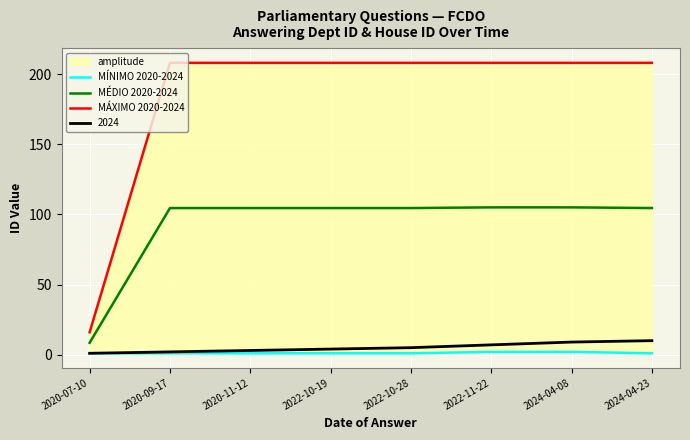

True or false: MÉDIO 2020-2024 and MÁXIMO 2020-2024 cross at least once.

False